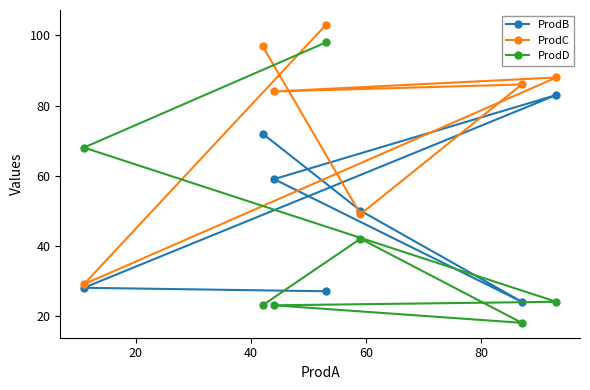

List the series in order of their peak value, lowest first.

ProdB, ProdD, ProdC